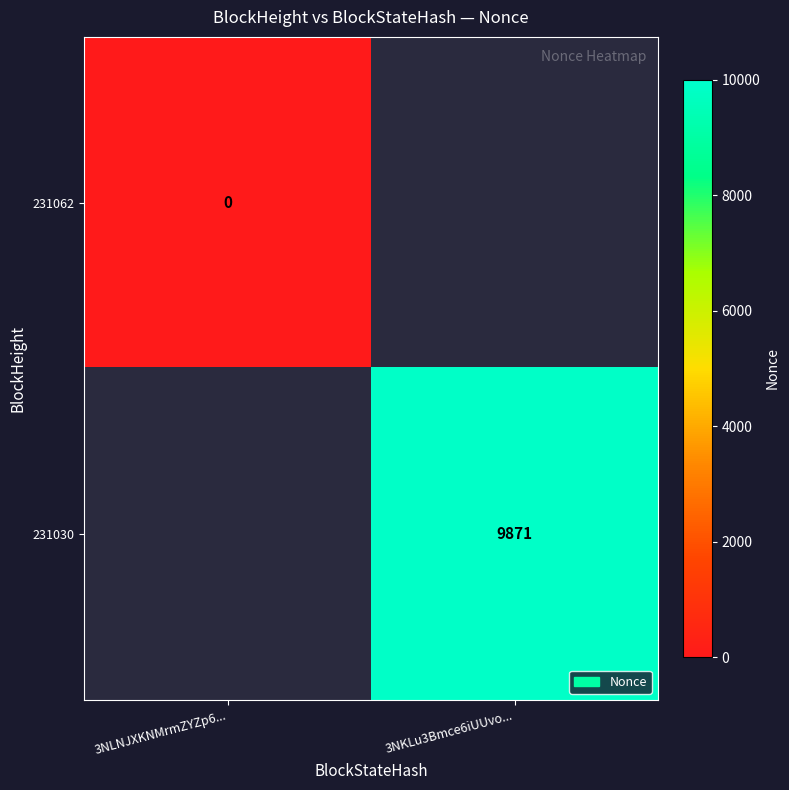

The 231030 series shows 9871 at 3NKLu3Bmce6iUUvo.... True or false?

True